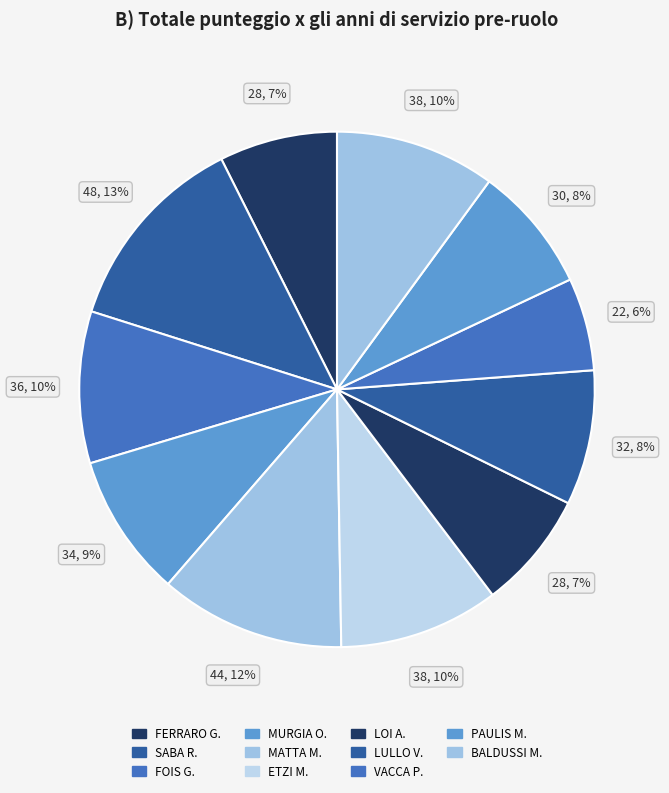

Which category has the smallest portion of the pie?

VACCA P.